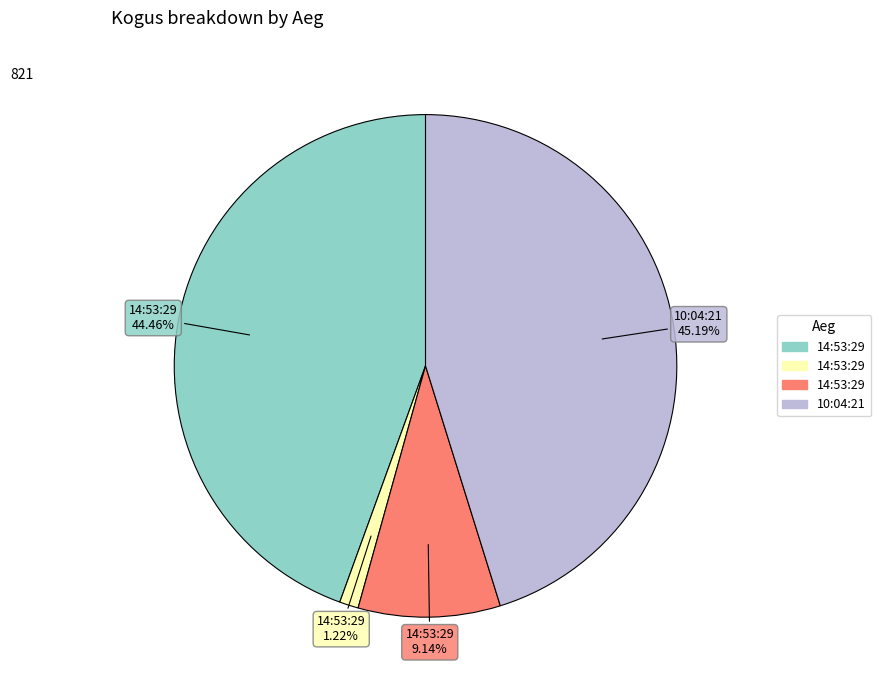

Does any single category account for the majority?

No